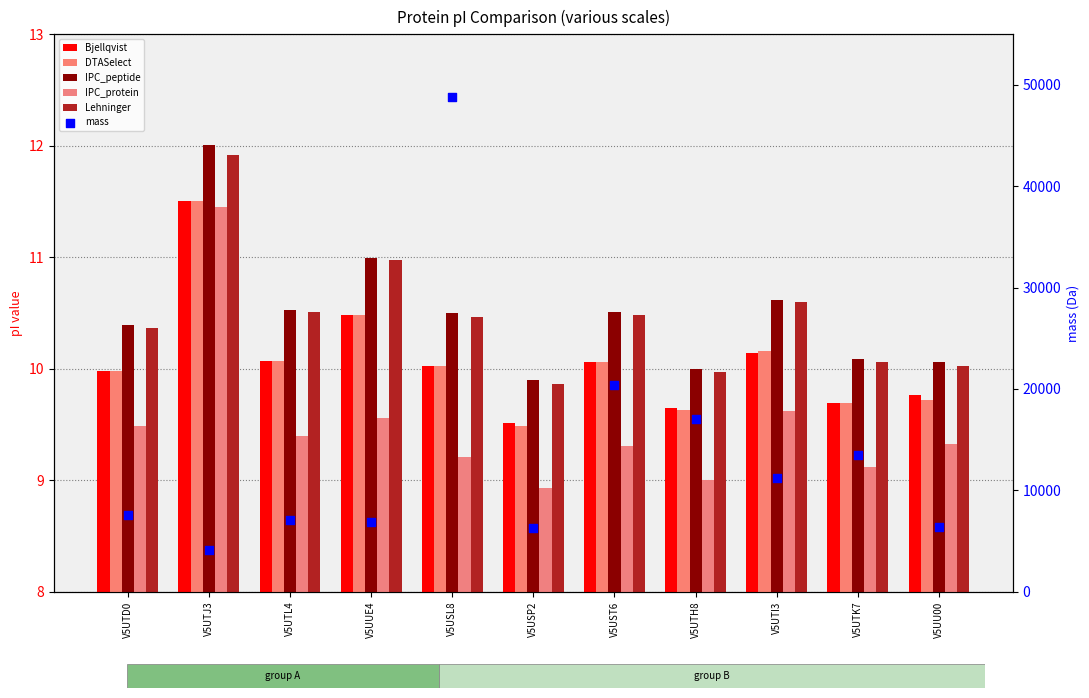

Which series reaches the maximum Y coordinate?

mass